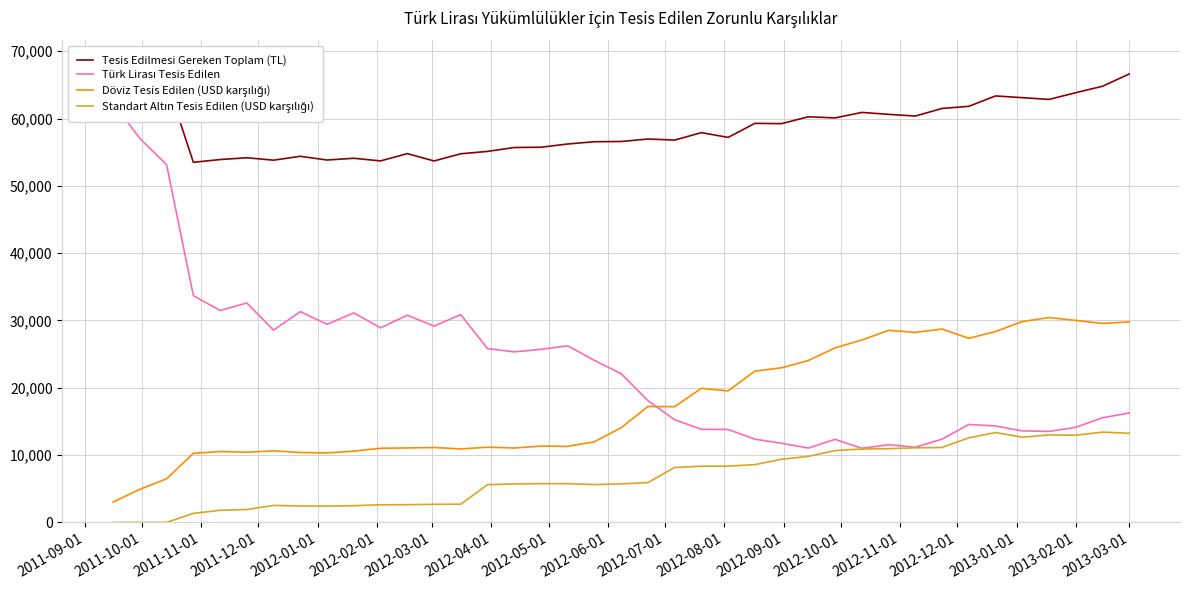

How many lines are shown in the chart?

4